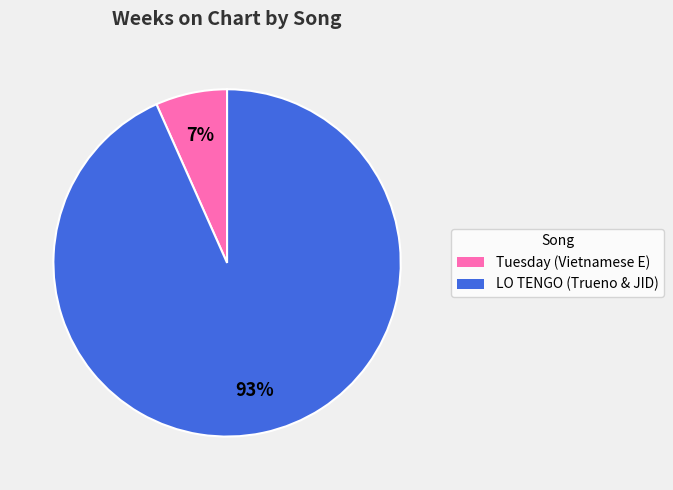

Which slice is the smallest?

Tuesday (Vietnamese E)